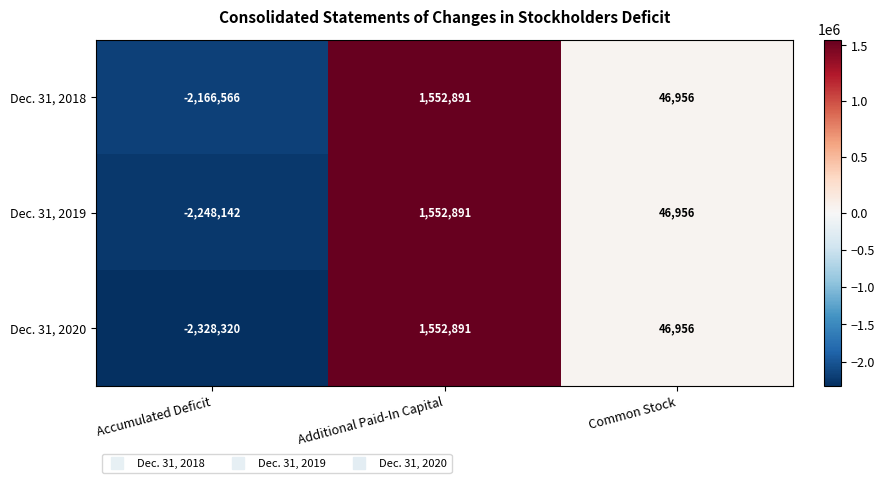

Where does the Dec. 31, 2020 series first go above 46956?

Additional Paid-In Capital